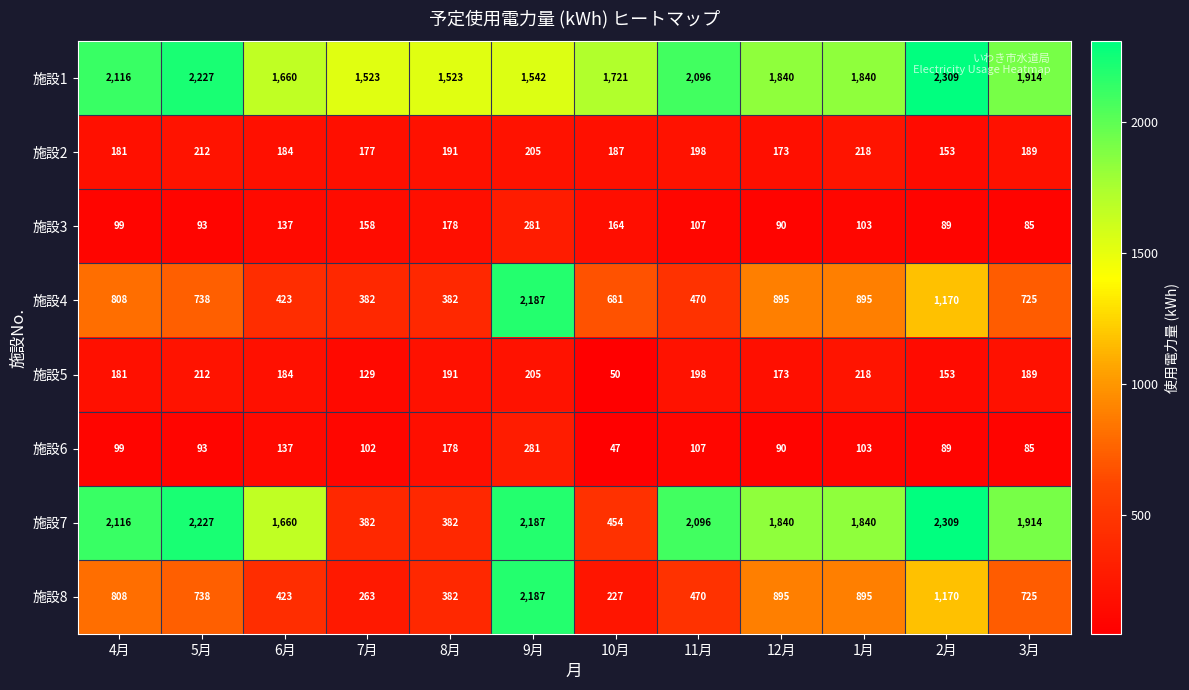

What is the average value of the 施設7 series?

1617